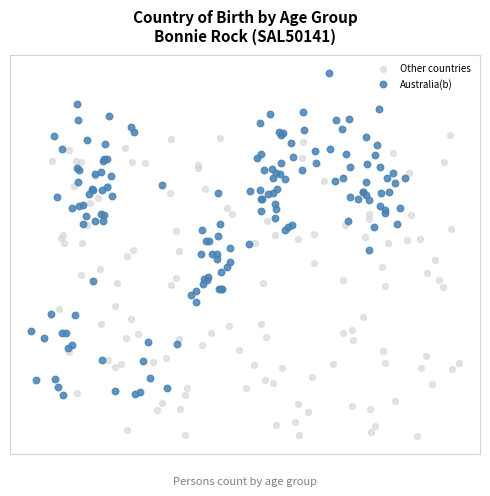

Which series reaches the minimum Y coordinate?

Other countries